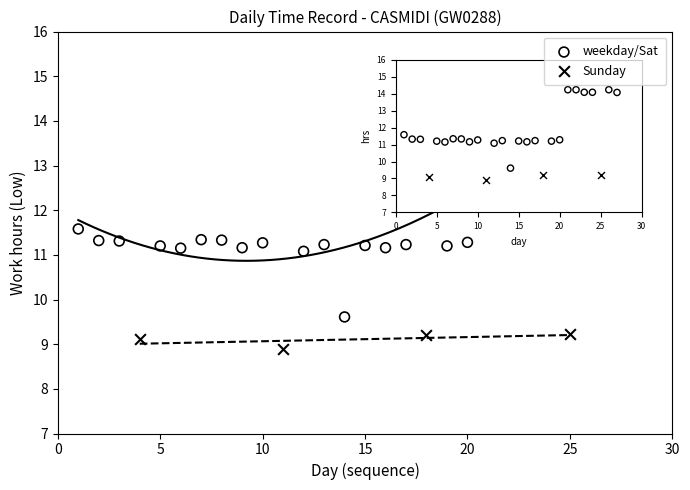

Which series has the largest Y range (max minus min)?

weekday/Sat